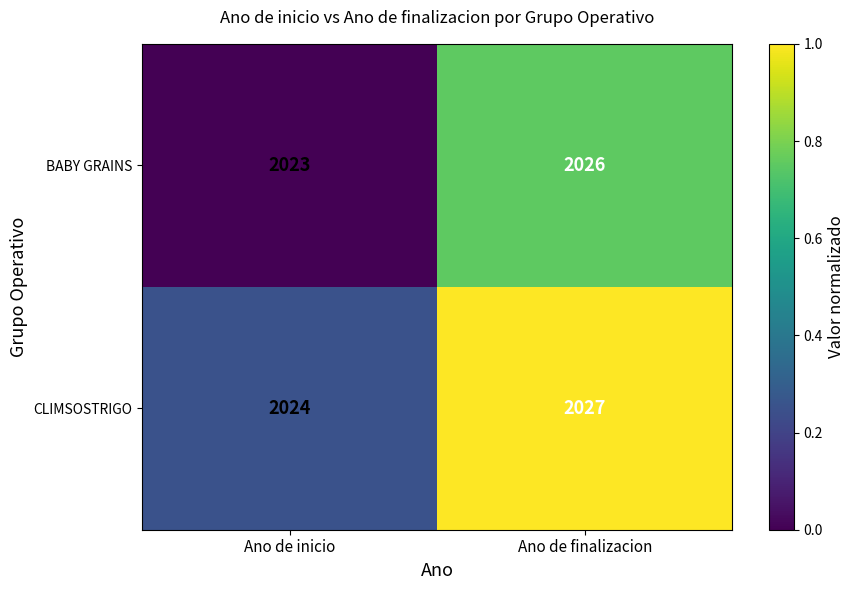

Which series has the largest total across all categories?

CLIMSOSTRIGO